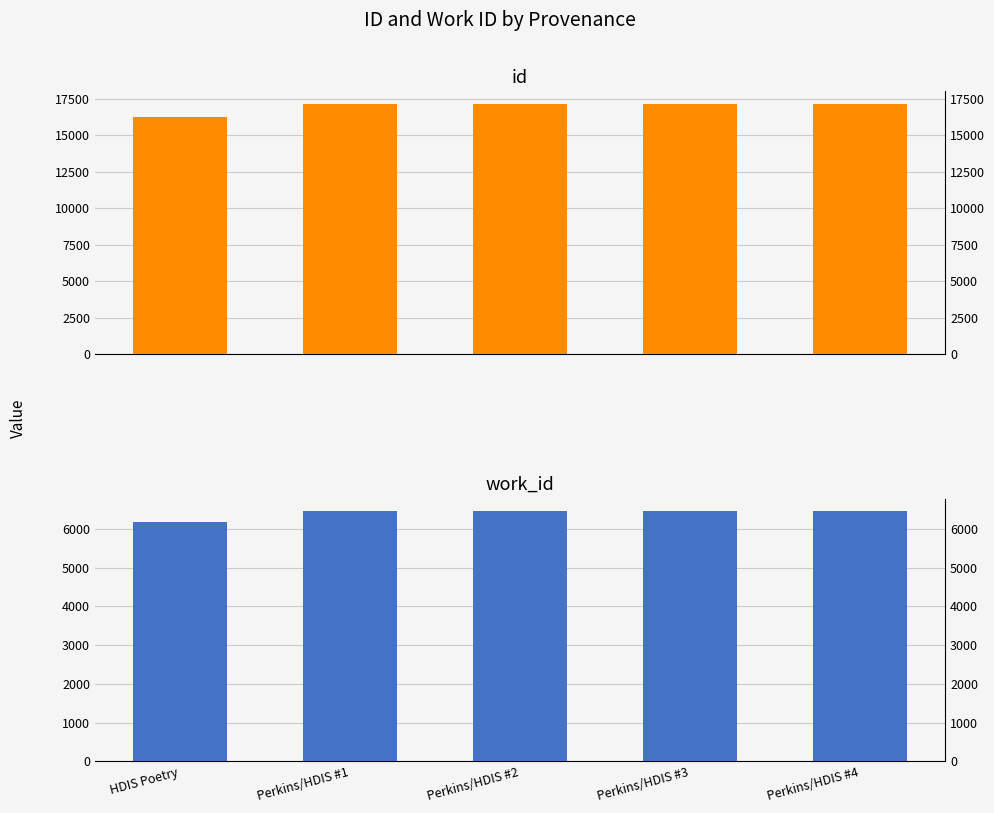

What is the sum of the id values at Perkins/HDIS #2 and Perkins/HDIS #3?

34321